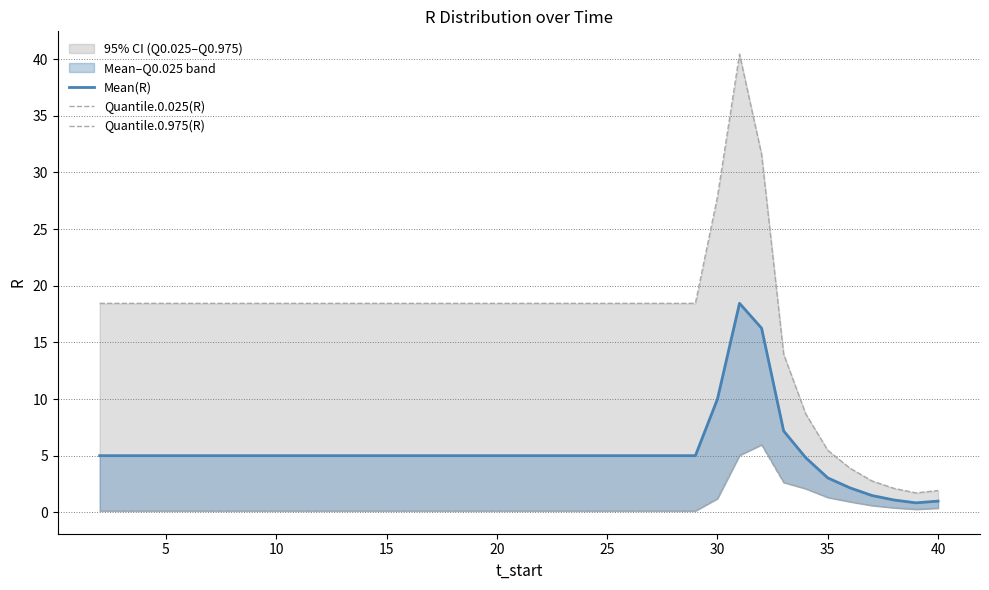

The value of Quantile.0.025(R) at 37 is 0.2. True or false?

False